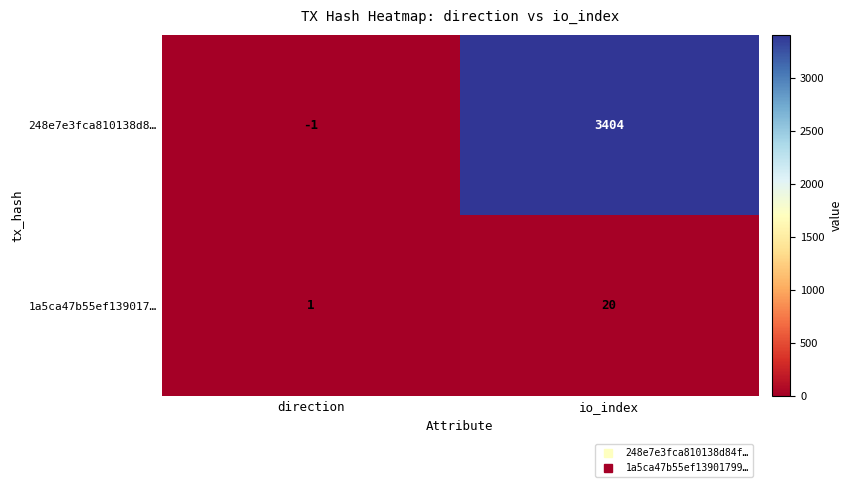

Between direction and io_index, which series saw the biggest shift?

248e7e3fca810138d8…